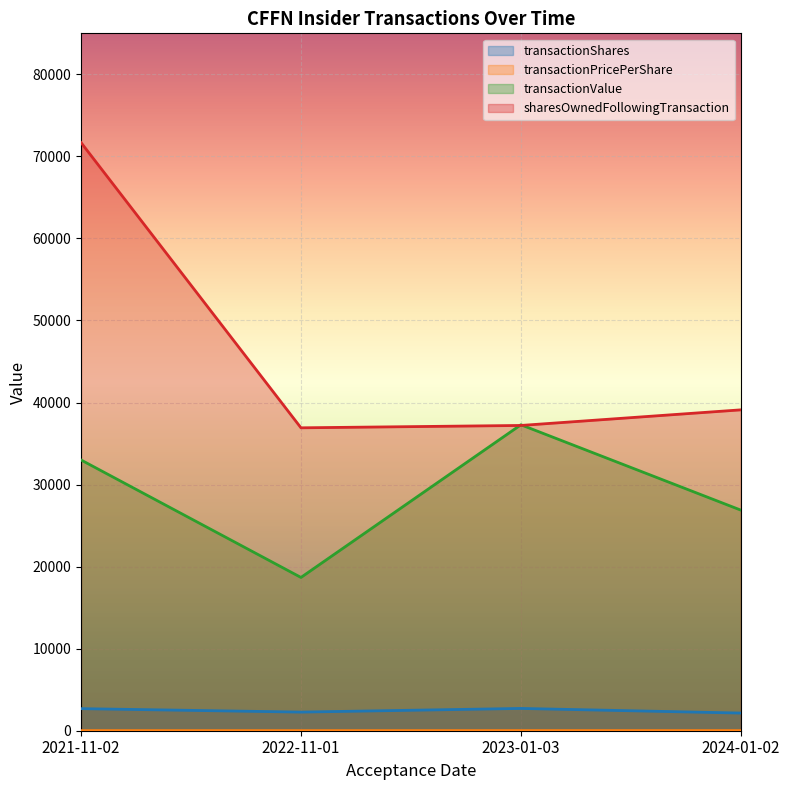

What is the smallest value displayed?

8.2